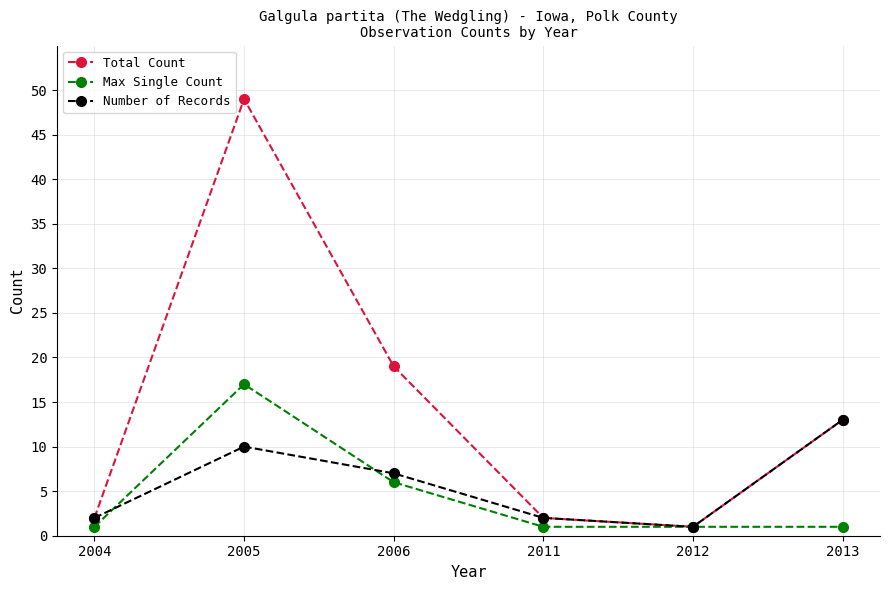

What is the difference between the maximum and minimum values in the Max Single Count series?

16